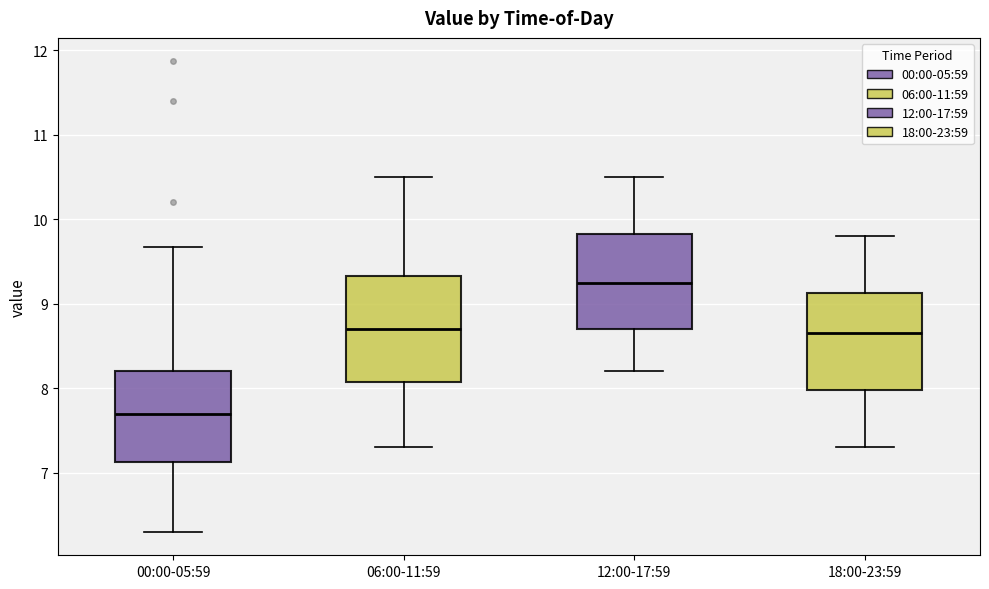

Where does the upper whisker of the box for 06:00-11:59 end on the y-axis? The values are not printed on the chart, so give them approximately, as read against the axis.

10.5